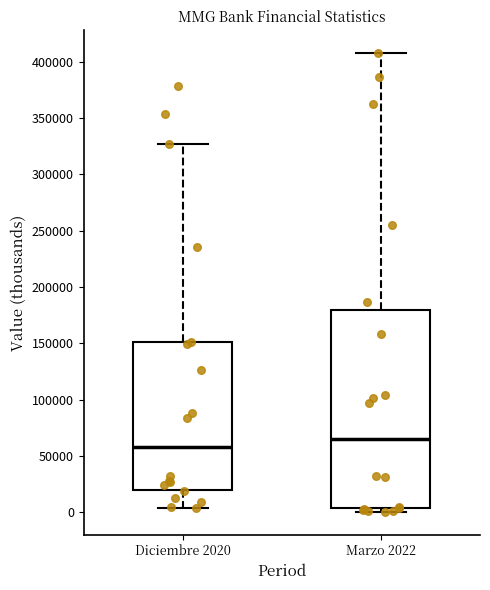

Reading left to right, read every box against the y-axis: the position of its median line, the range the box covers, and the ends of its whiskers. The values are not printed on the chart, so give them approximately, as read against the axis.

Diciembre 2020: median 60000, box 20000 to 150000, whiskers 5000 to 325000
Marzo 2022: median 65000, box 5000 to 180000, whiskers 0 to 410000